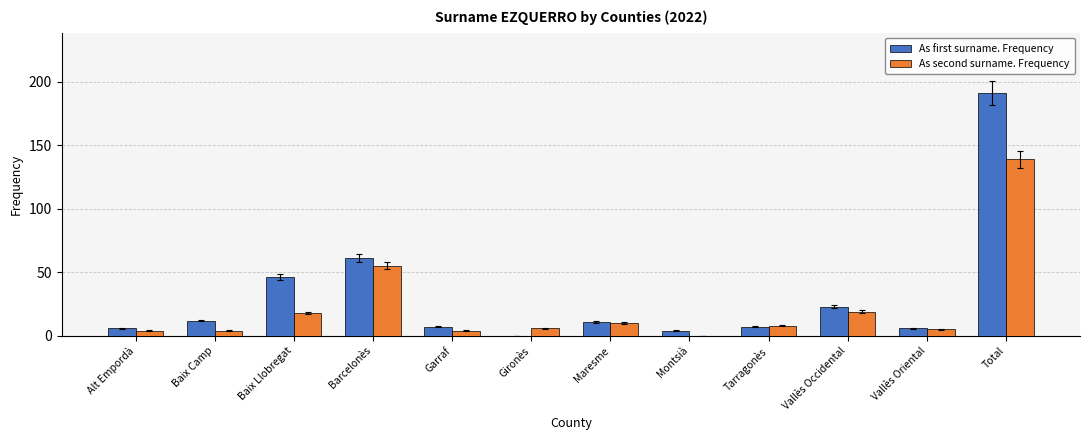

Which series has the largest total across all categories?

As first surname. Frequency